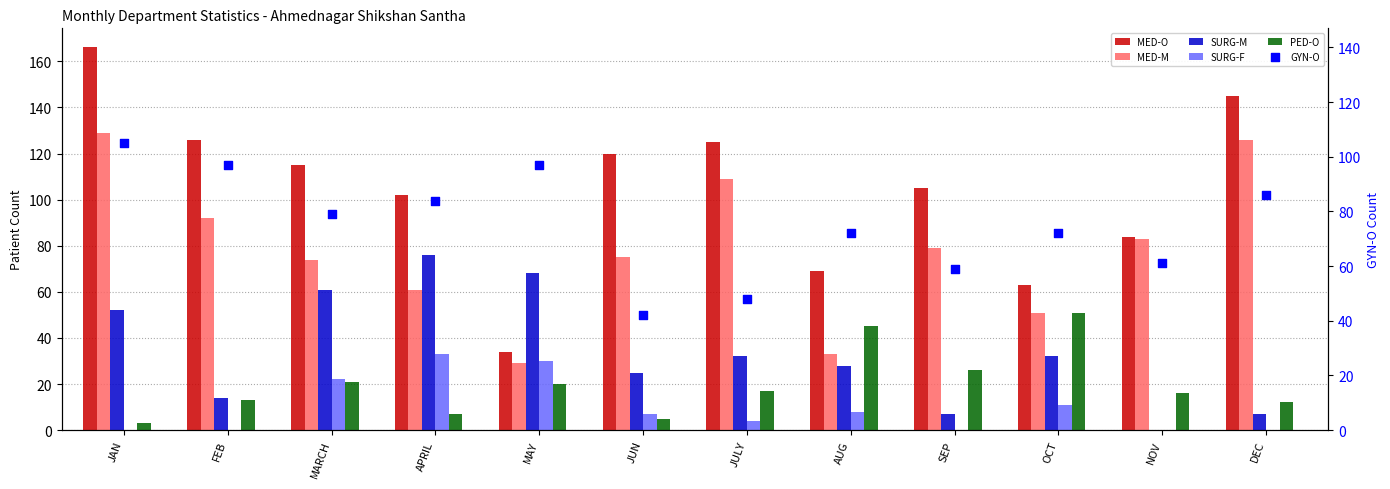

Is the value of SURG-F at OCT greater than the value of SURG-M at APRIL?

No